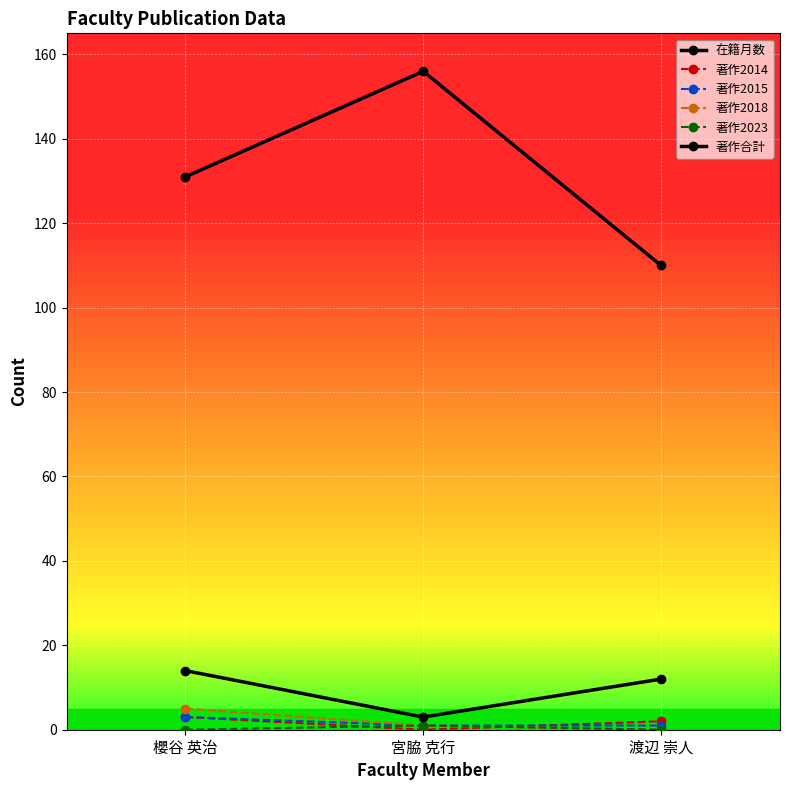

At how many categories does at least one series exceed 64?

3